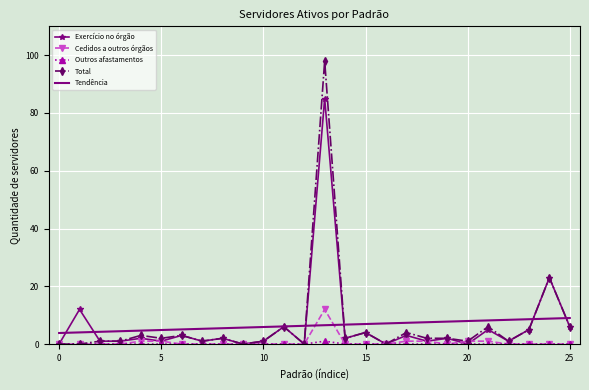

What is the maximum value shown in the chart?

98.0